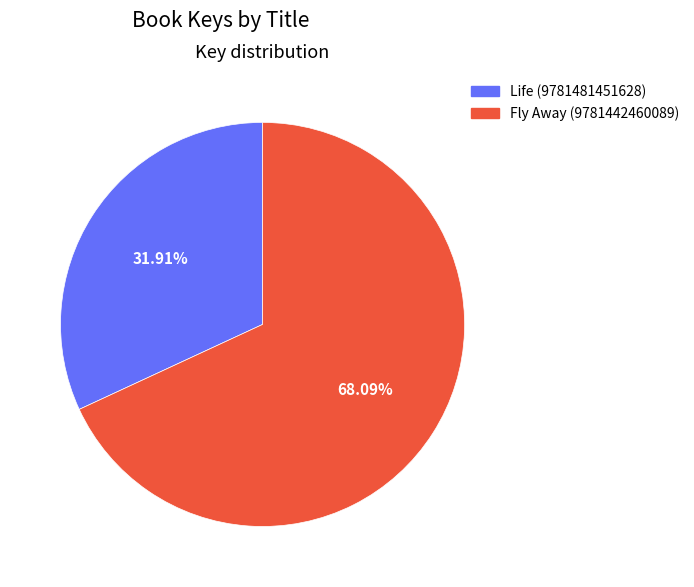

How many segments does this pie chart have?

2